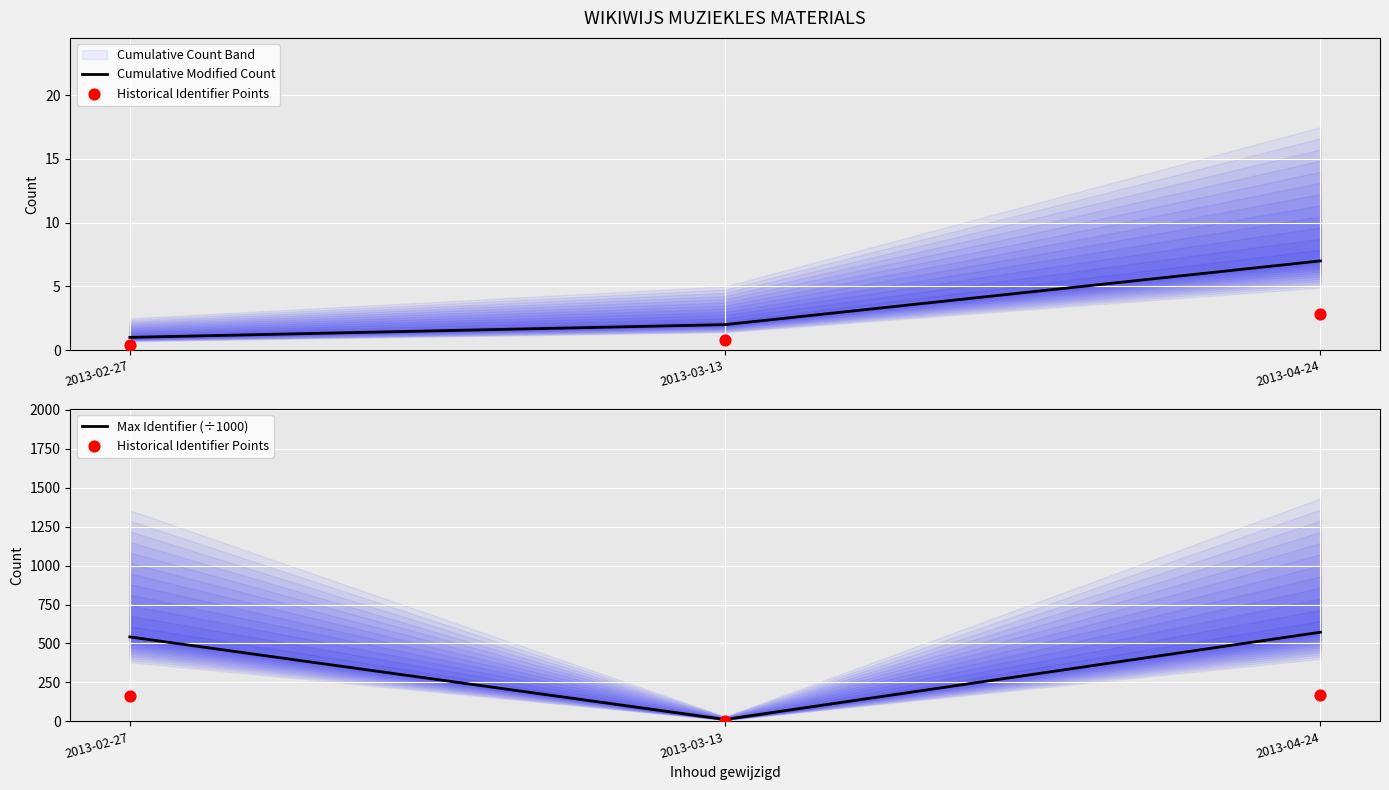

Which category has the lowest value in the Max Identifier (÷1000) series?

2013-03-13